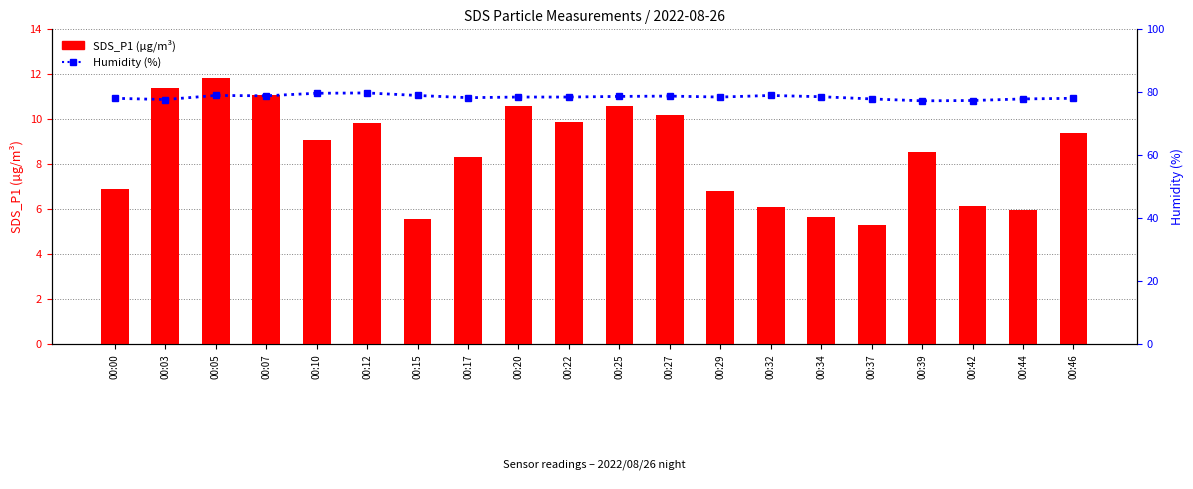

Reading left to right, what are all the values shown in this chart?

SDS_P1: 00:00=6.9	00:03=11.4	00:05=11.8	00:07=11.1	00:10=9.1	00:12=9.8	00:15=5.5	00:17=8.3	00:20=10.6	00:22=9.9	00:25=10.6	00:27=10.2	00:29=6.8	00:32=6.1	00:34=5.7	00:37=5.3	00:39=8.6	00:42=6.2	00:44=6.0	00:46=9.4
Humidity (%): 00:00=78.0	00:03=77.6	00:05=78.9	00:07=78.8	00:10=79.6	00:12=79.7	00:15=78.9	00:17=78.2	00:20=78.4	00:22=78.4	00:25=78.6	00:27=78.7	00:29=78.4	00:32=78.9	00:34=78.5	00:37=77.8	00:39=77.2	00:42=77.3	00:44=77.8	00:46=78.0